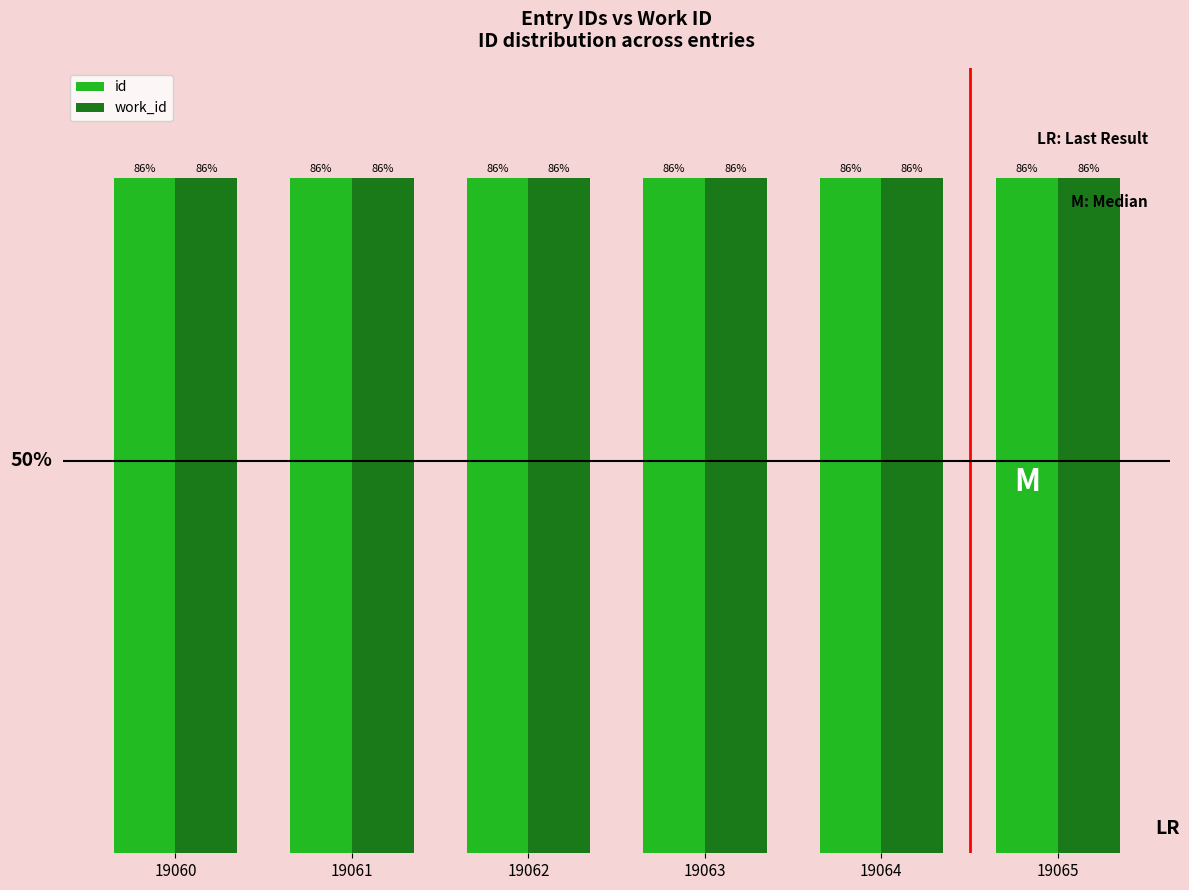

Which series has the widest spread of values?

id